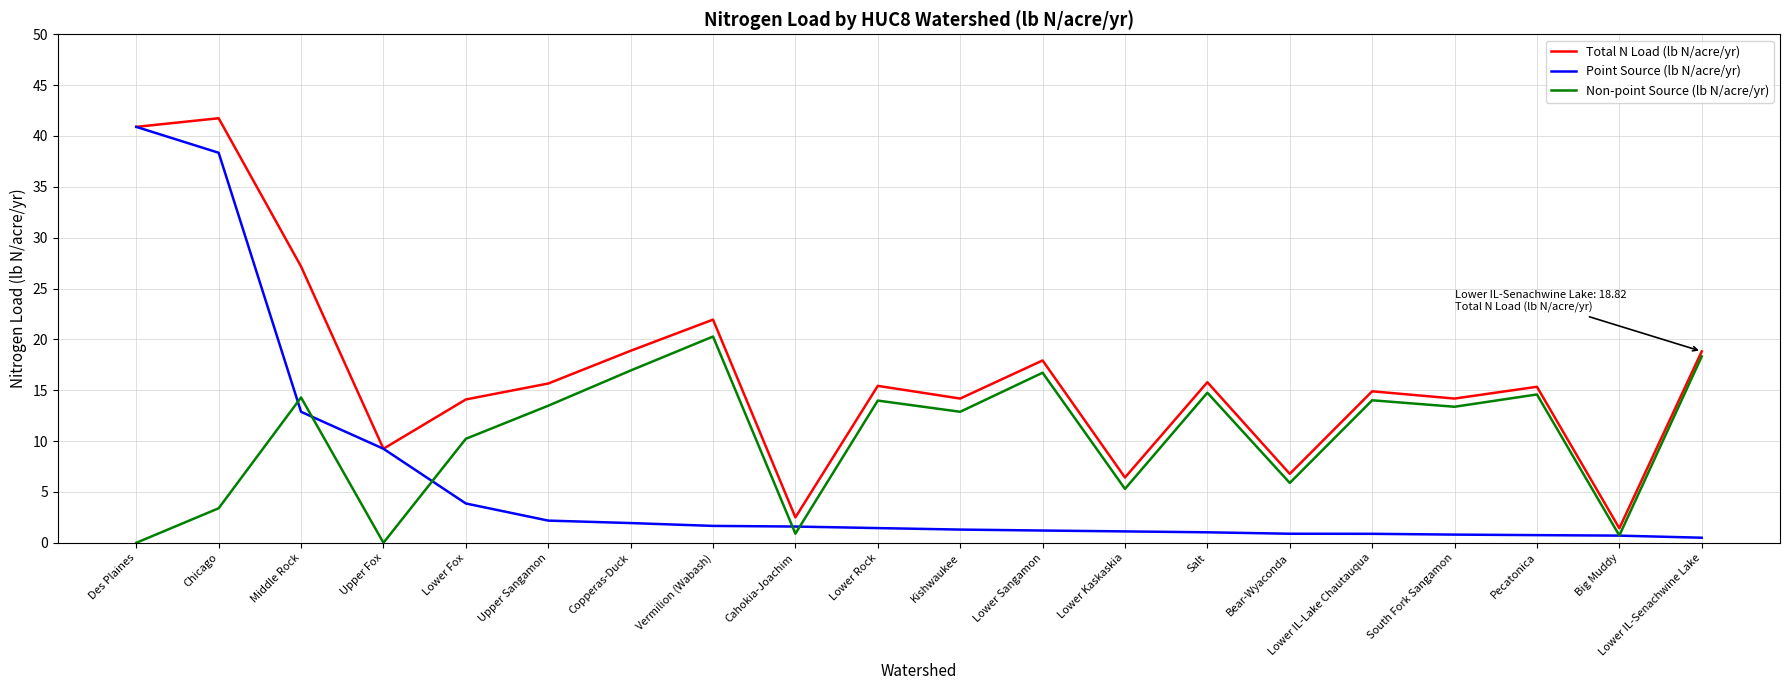

At Lower IL-Lake Chautauqua, list the series in order from smallest to largest.

Point Source (lb N/acre/yr), Non-point Source (lb N/acre/yr), Total N Load (lb N/acre/yr)